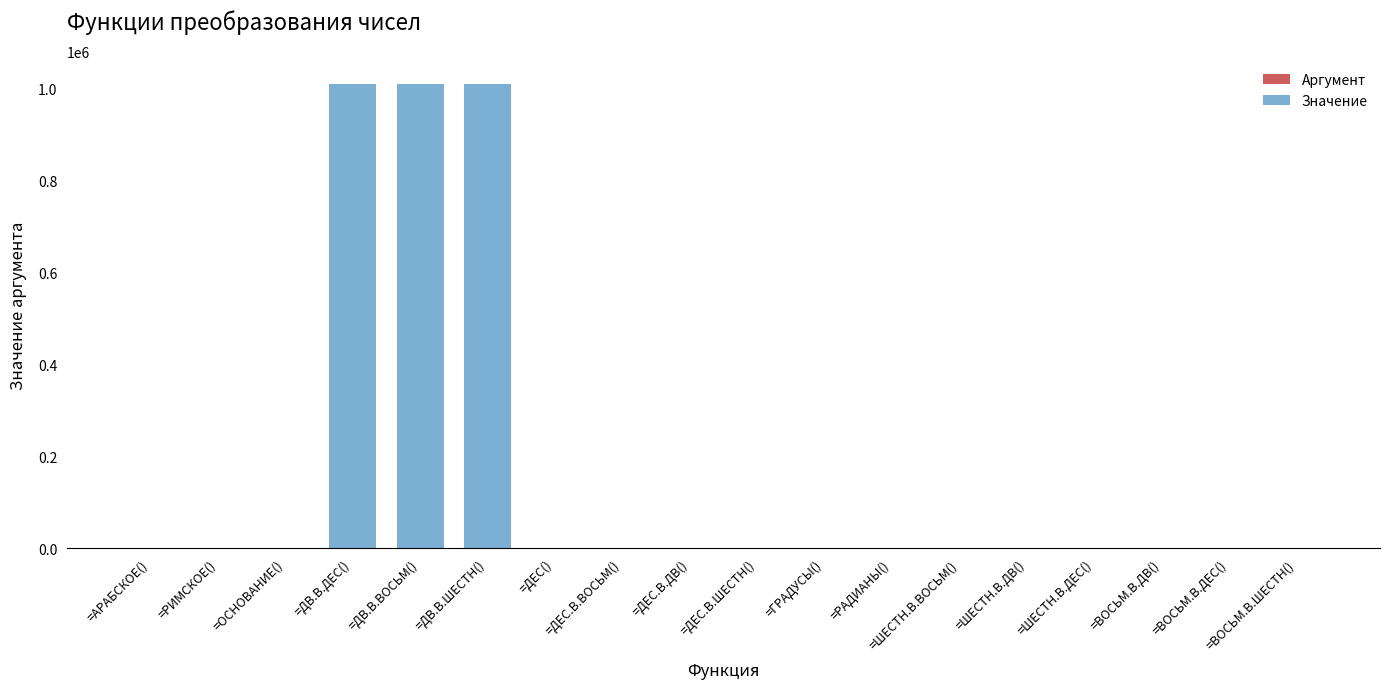

What is the maximum value shown in the chart?

1010111.0